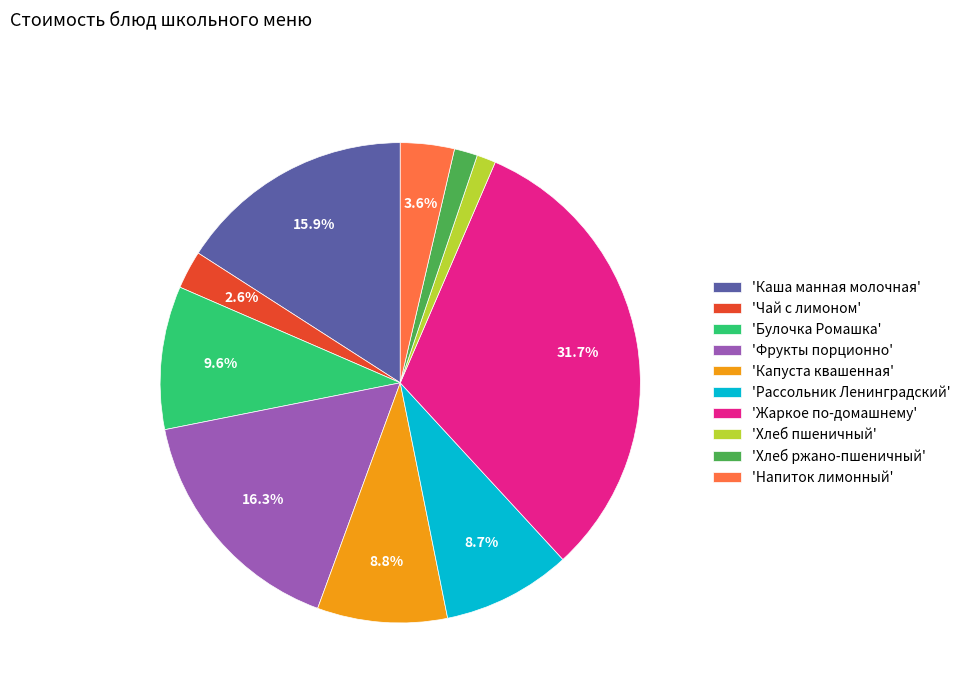

What is the ratio of the value at 'Рассольник Ленинградский' to the value at 'Капуста квашенная'?

1.0